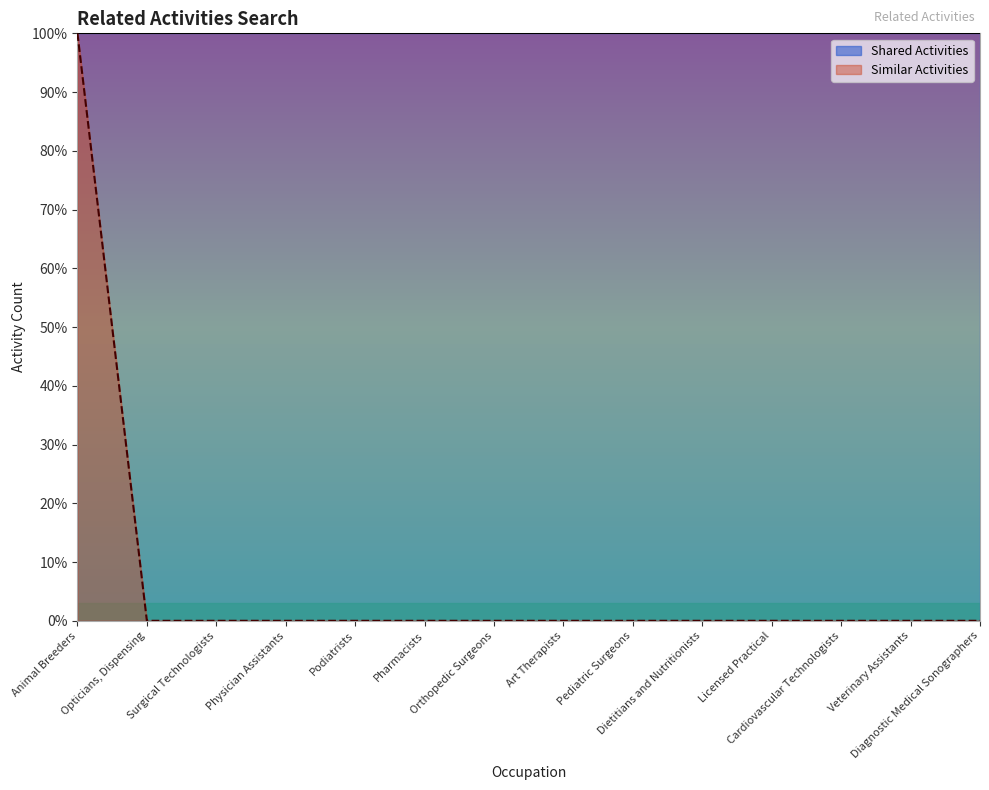

Reading right to left, transcribe all the data shown in this chart.

0	0	0	0	0	0	0	0	0	0	0	0	0	1